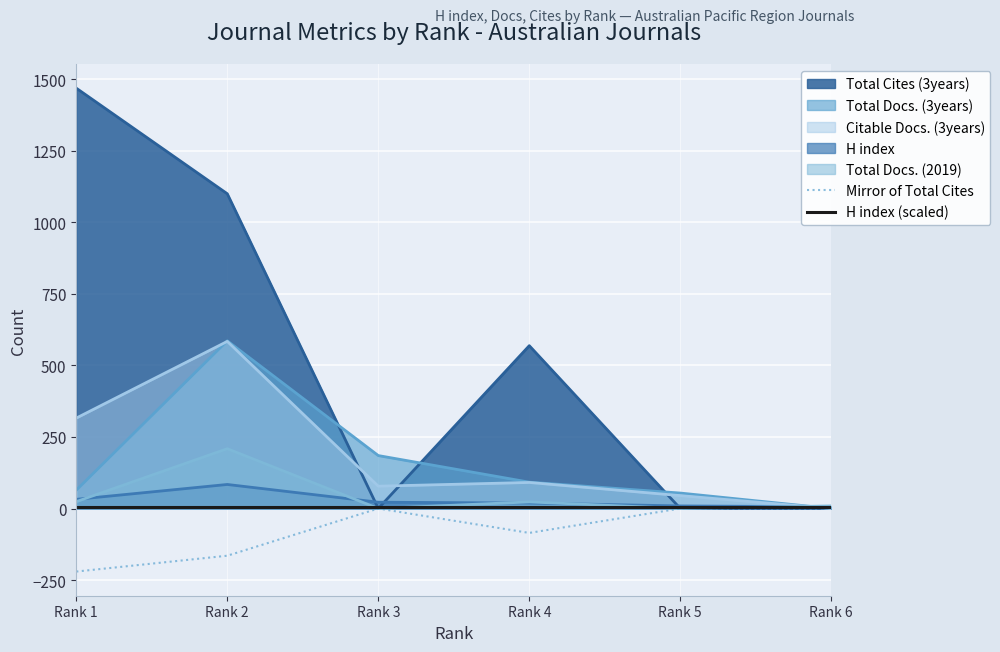

True or false: H index (scaled) and Mirror of Total Cites intersect in this chart.

False